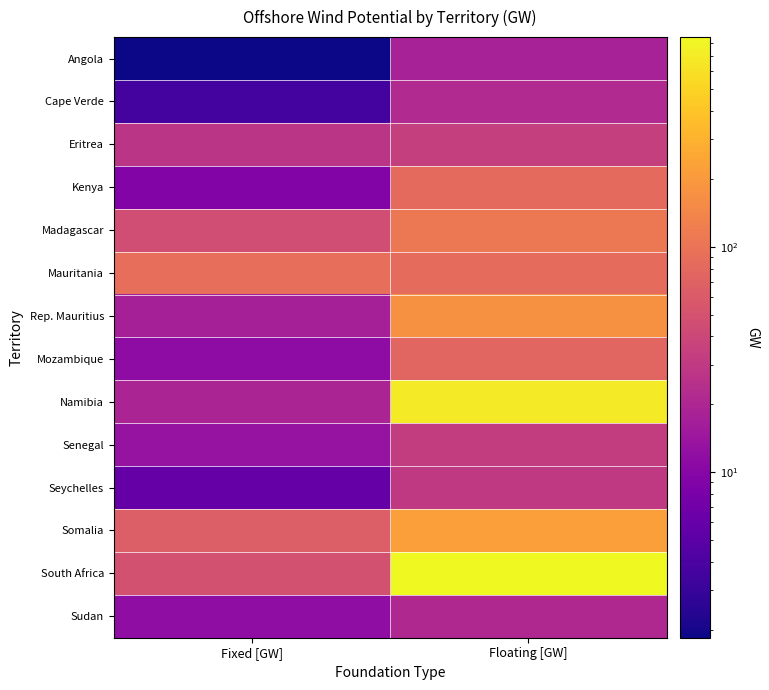

Which series has the largest total across all categories?

South Africa